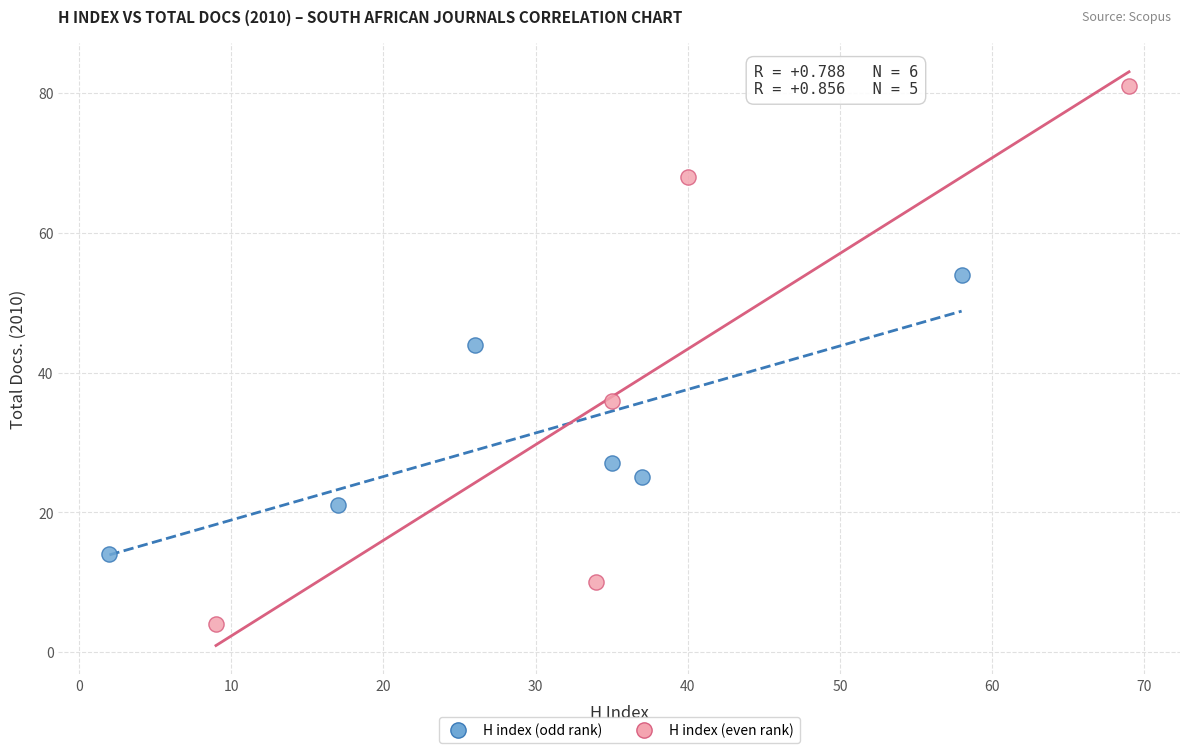

What are all the series names shown in the legend?

H index (odd rank), H index (even rank)